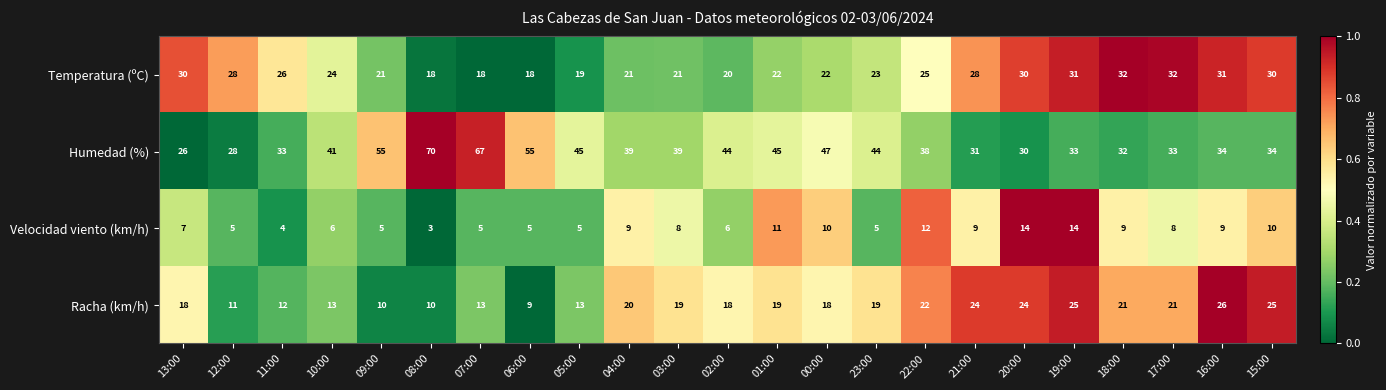

The value of Velocidad viento (km/h) at 22:00 is 12. True or false?

True